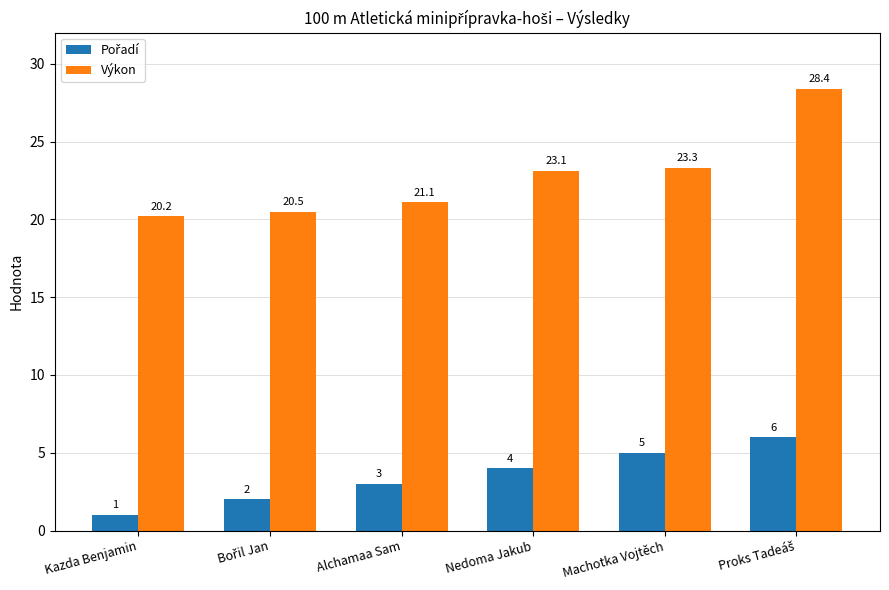

At how many categories does at least one series exceed 15?

6